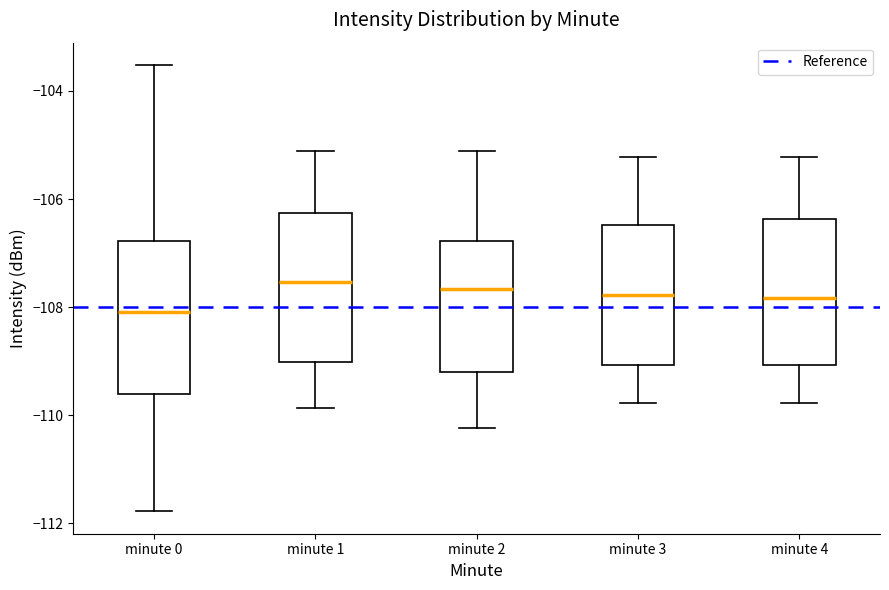

Reading left to right, read every box against the y-axis: the position of its median line, the range the box covers, and the ends of its whiskers. The values are not printed on the chart, so give them approximately, as read against the axis.

minute 0: median -108.0, box -109.6 to -106.8, whiskers -111.8 to -103.6
minute 1: median -107.6, box -109.0 to -106.2, whiskers -109.8 to -105.2
minute 2: median -107.6, box -109.2 to -106.8, whiskers -110.2 to -105.2
minute 3: median -107.8, box -109.0 to -106.4, whiskers -109.8 to -105.2
minute 4: median -107.8, box -109.0 to -106.4, whiskers -109.8 to -105.2